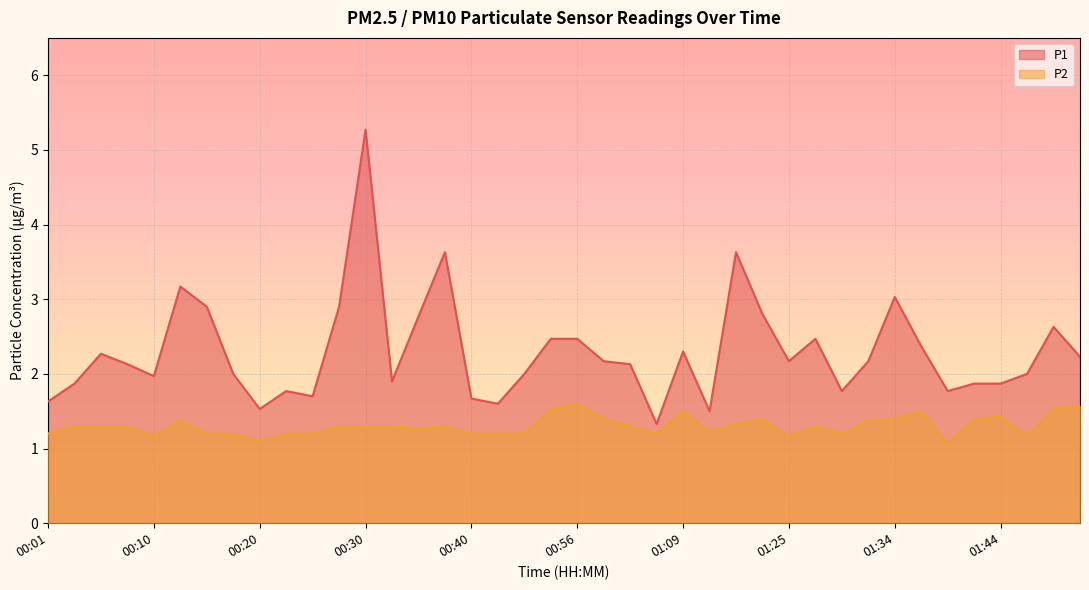

What is the total value across all series at 01:49?

4.2